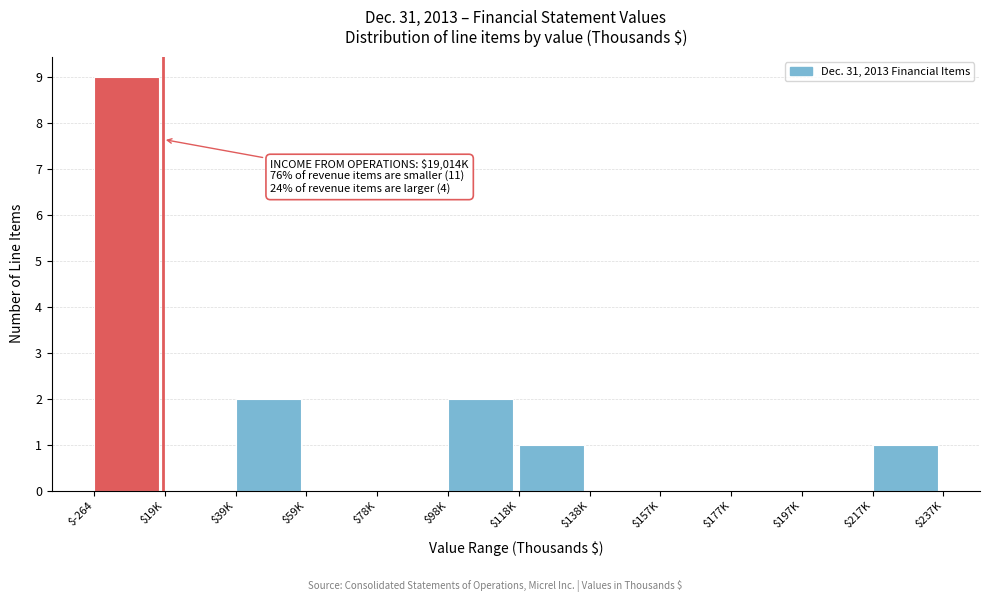

What is the greatest value displayed?

9